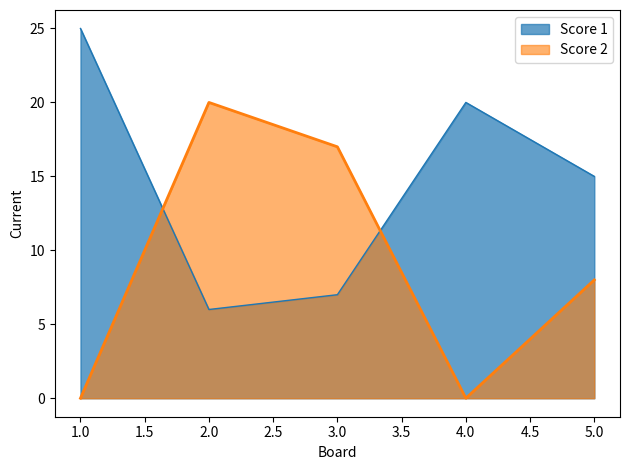

At which category does Score 2 reach its first local peak?

2.0